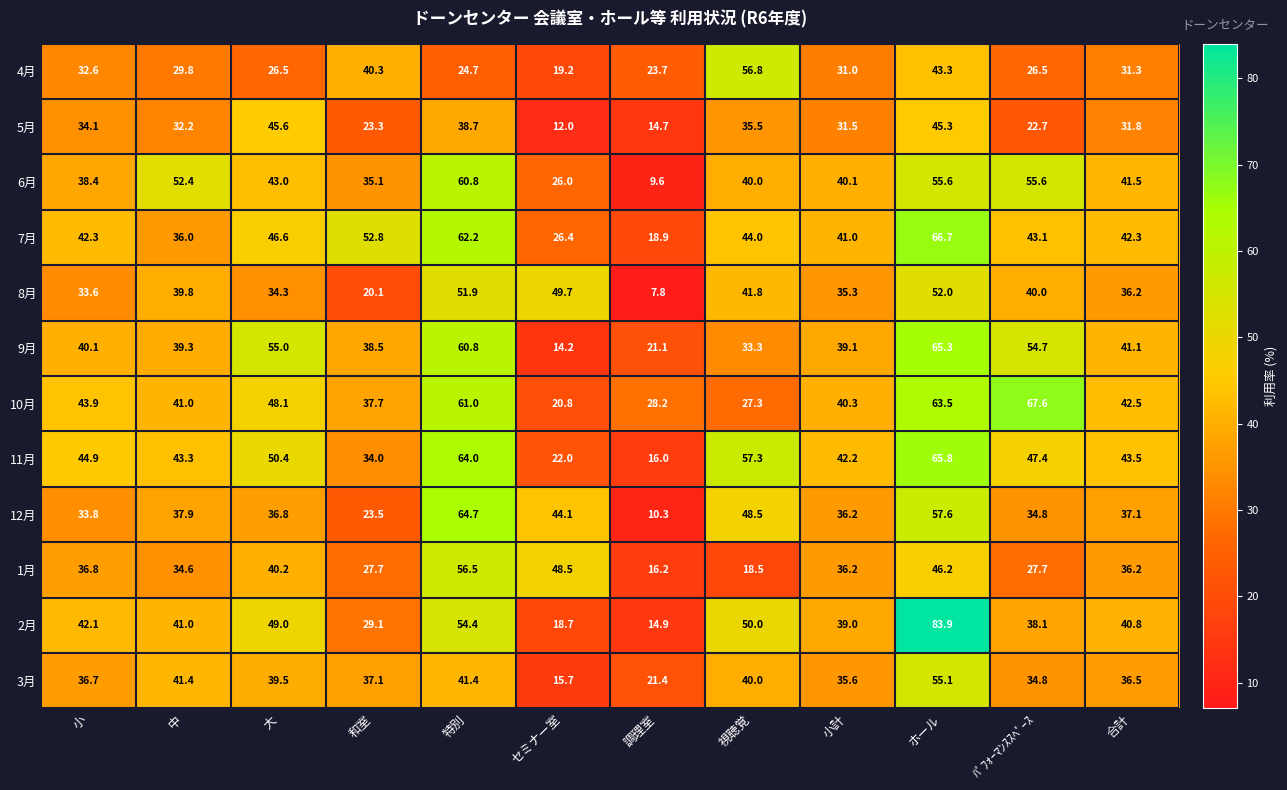

Which label corresponds to the smallest value in the chart?

調理室